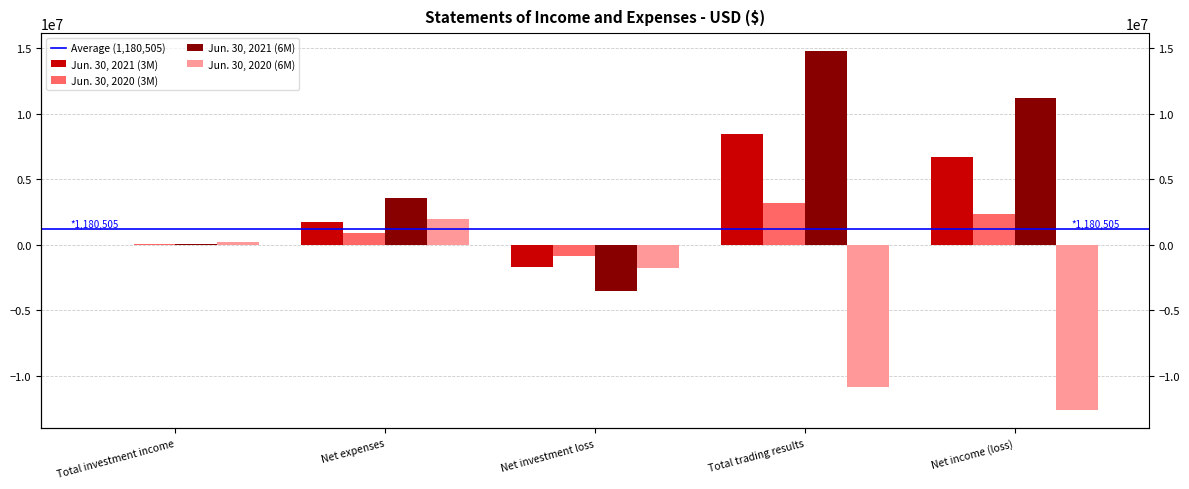

Rank the categories by Jun. 30, 2021 (3M) value from highest to lowest.

Total trading results, Net income (loss), Net expenses, Total investment income, Net investment loss